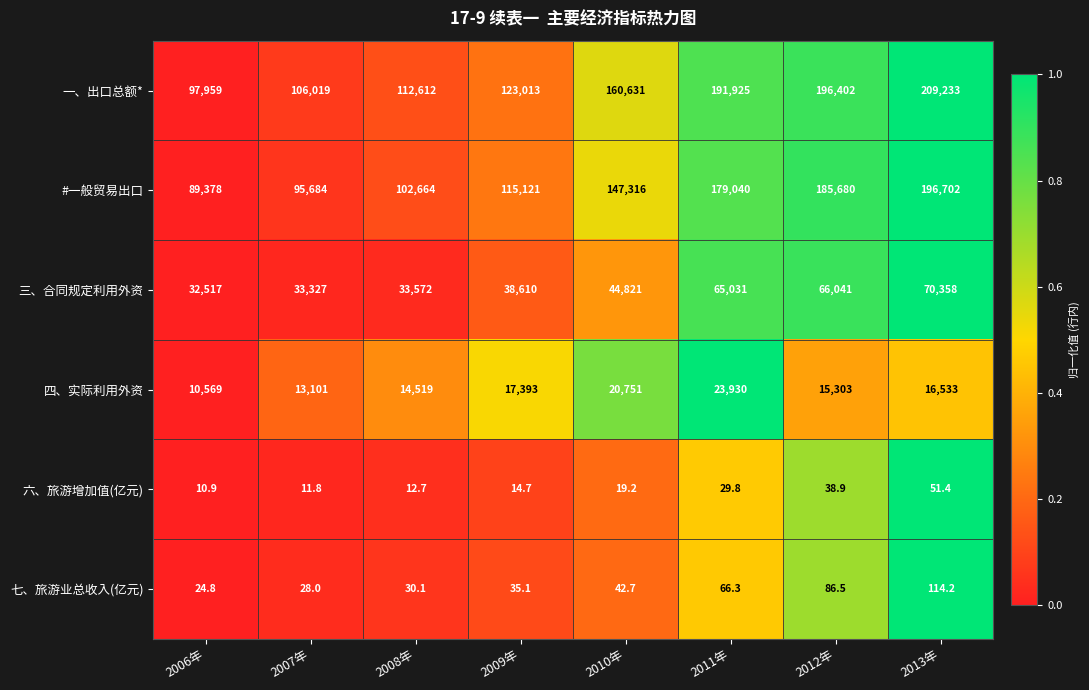

Rank the series by their maximum value, from highest to lowest.

一、出口总额*, #一般贸易出口, 三、合同规定利用外资, 四、实际利用外资, 七、旅游业总收入(亿元), 六、旅游增加值(亿元)